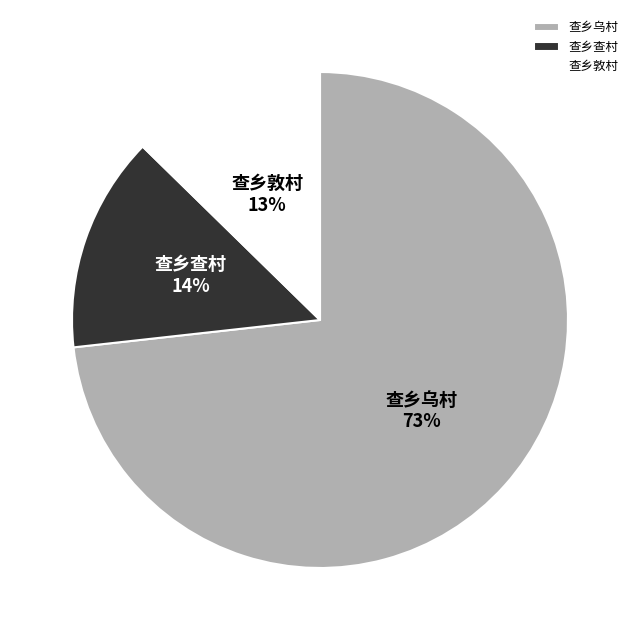

To the nearest percent, what is the average slice percentage?

33%